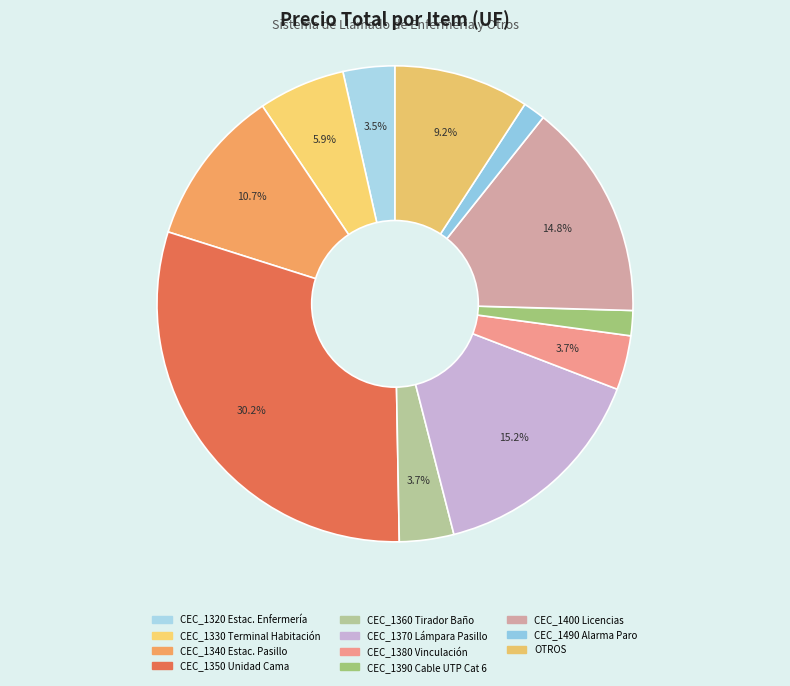

Count the number of slices in the pie.

11